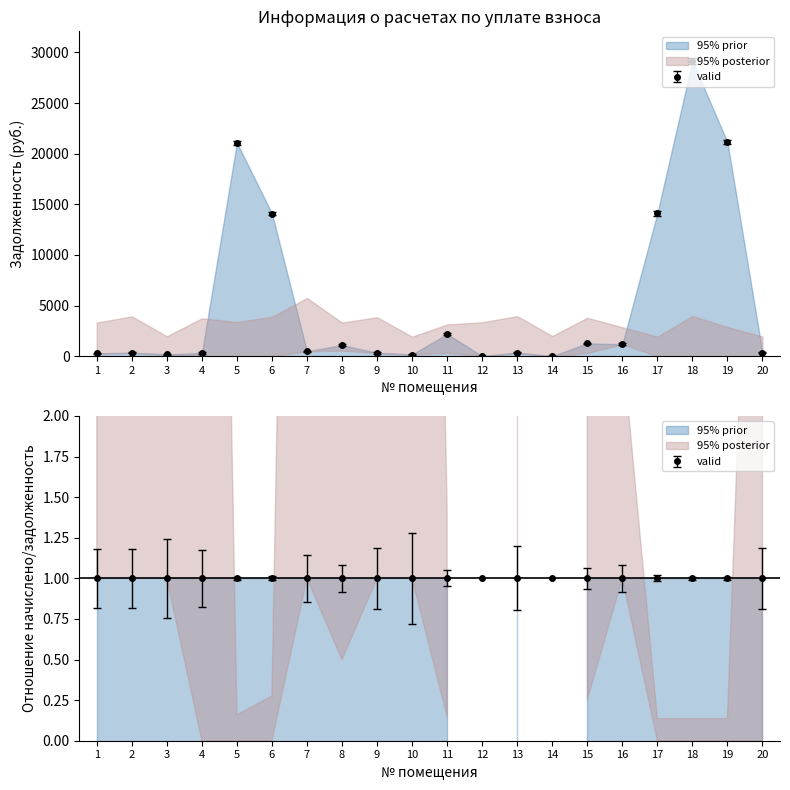

Reading left to right, transcribe all the data shown in this chart.

задолженность (prior upper): 1=276.1	2=327.5	3=163.8	4=311.6	5=21083.0	6=14090.3	7=478.6	8=1103.9	9=320.1	10=160.1	11=2188.9	12=0.0	13=329.1	14=0.0	15=1263.5	16=1175.9	17=14117.2	18=29169.5	19=21129.1	20=320.7
задолженность (prior lower): 1=0.0	2=0.0	3=0.0	4=0.0	5=0.0	6=0.0	7=0.0	8=0.0	9=0.0	10=0.0	11=0.0	12=0.0	13=0.0	14=0.0	15=0.0	16=0.0	17=0.0	18=0.0	19=0.0	20=0.0
начислено (posterior upper): 1=3313.6	2=3930.5	3=1965.2	4=3739.7	5=3370.8	6=3886.0	7=5743.1	8=3313.6	9=3841.4	10=1920.7	11=3127.0	12=3351.7	13=3949.6	14=1990.7	15=3790.6	16=2855.6	17=1920.7	18=3968.6	19=2874.7	20=1933.4
начислено (posterior lower): 1=276.1	2=327.5	3=163.8	4=0.0	5=0.0	6=0.0	7=478.6	8=550.5	9=320.1	10=160.1	11=325.4	12=0.0	13=329.1	14=0.0	15=315.9	16=1175.9	17=0.0	18=0.0	19=0.0	20=0.0
valid_y: 1=276.1	2=327.5	3=163.8	4=311.6	5=21083.0	6=14090.3	7=478.6	8=1103.9	9=320.1	10=160.1	11=2188.9	12=0.0	13=329.1	14=0.0	15=1263.5	16=1175.9	17=14117.2	18=29169.5	19=21129.1	20=320.7
valid_err: 1=50.0	2=60.0	3=40.0	4=55.0	5=200.0	6=180.0	7=70.0	8=90.0	9=60.0	10=45.0	11=110.0	12=30.0	13=65.0	14=20.0	15=80.0	16=100.0	17=250.0	18=300.0	19=220.0	20=60.0